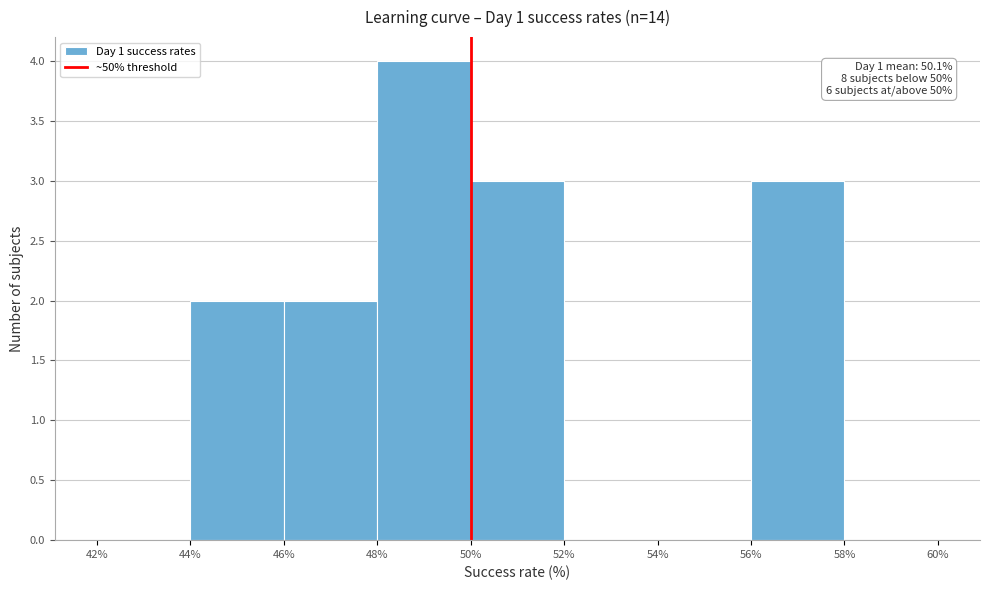

Which range on the x-axis has the tallest bar?

48% to 50%